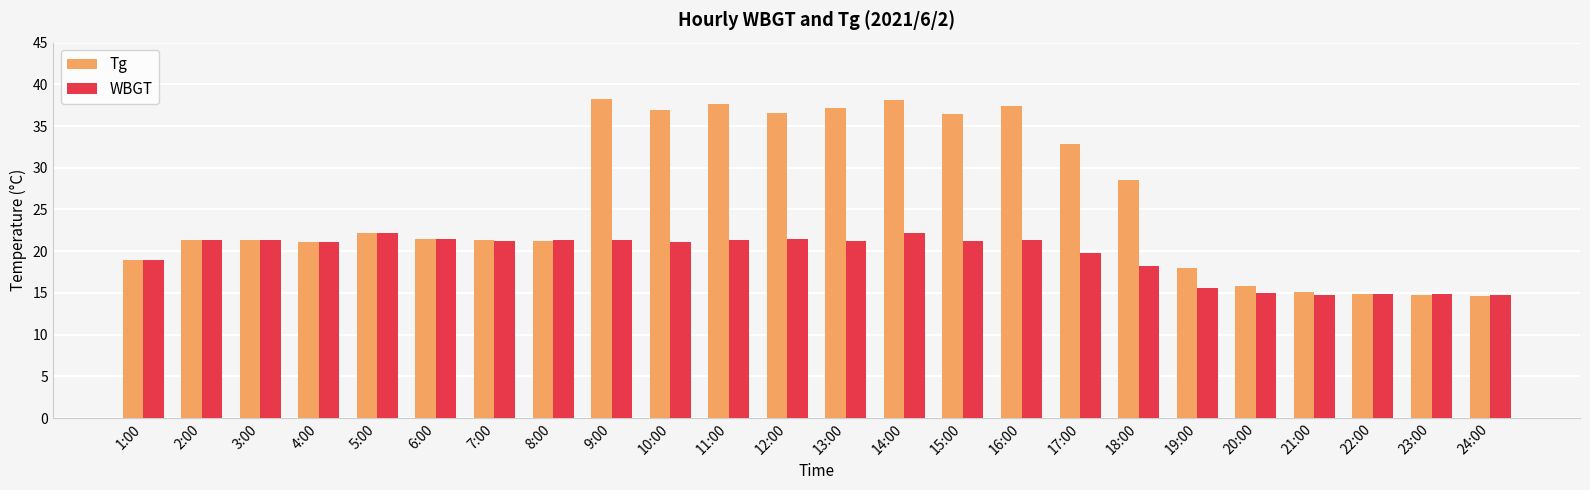

Which series has the widest spread of values?

Tg